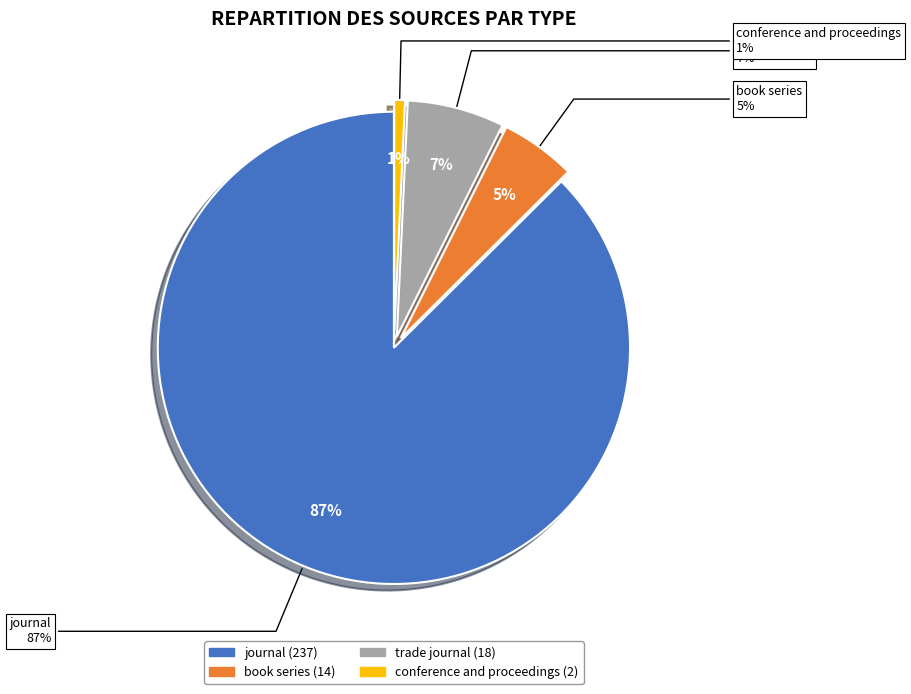

Rank the categories by value from highest to lowest.

journal, trade journal, book series, conference and proceedings